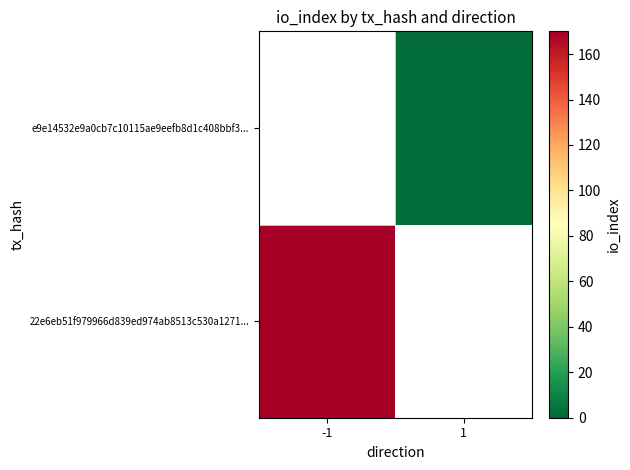

Which label corresponds to the largest value in the chart?

-1